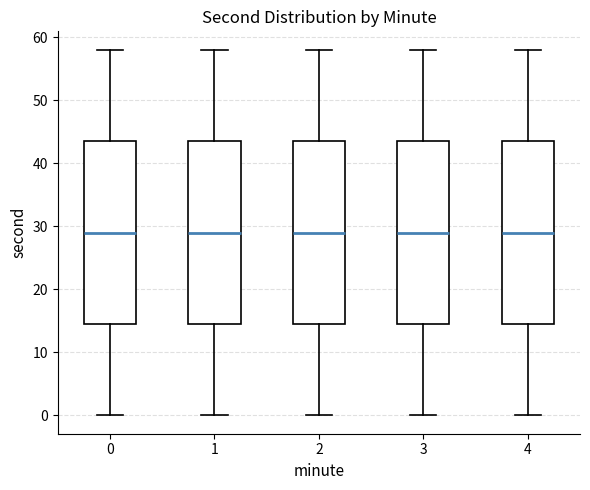

Reading left to right, read every box against the y-axis: the position of its median line, the range the box covers, and the ends of its whiskers. The values are not printed on the chart, so give them approximately, as read against the axis.

0: median 29, box 15 to 44, whiskers 0 to 58
1: median 29, box 15 to 44, whiskers 0 to 58
2: median 29, box 15 to 44, whiskers 0 to 58
3: median 29, box 15 to 44, whiskers 0 to 58
4: median 29, box 15 to 44, whiskers 0 to 58